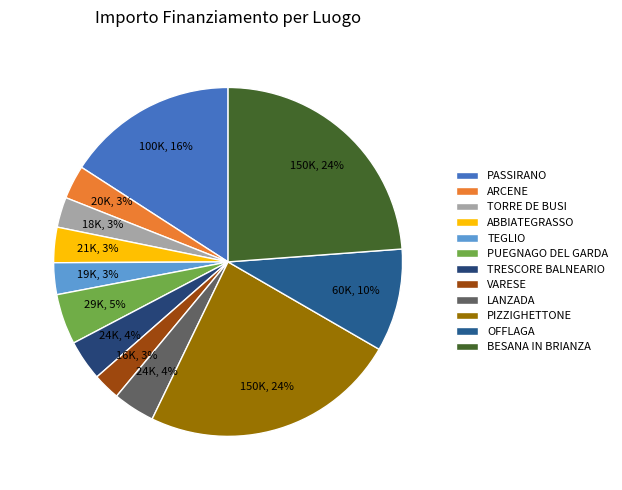

What is the total percentage of TRESCORE BALNEARIO and OFFLAGA?

13.3%